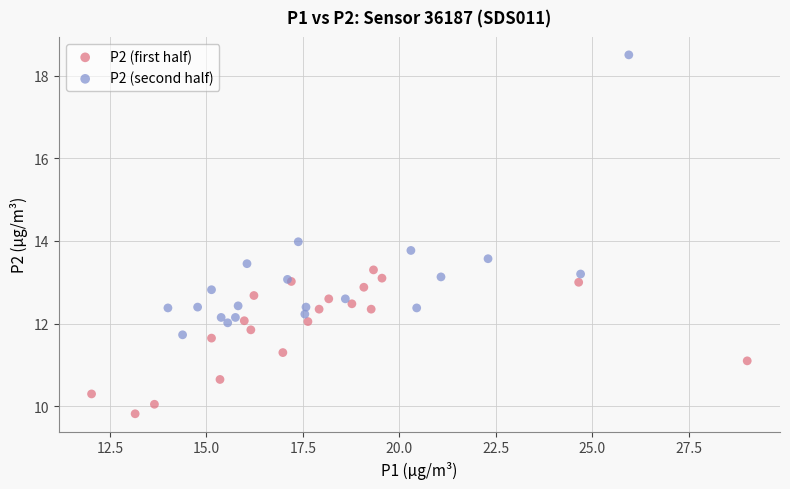

Which series reaches the maximum Y coordinate?

P2 (second half)